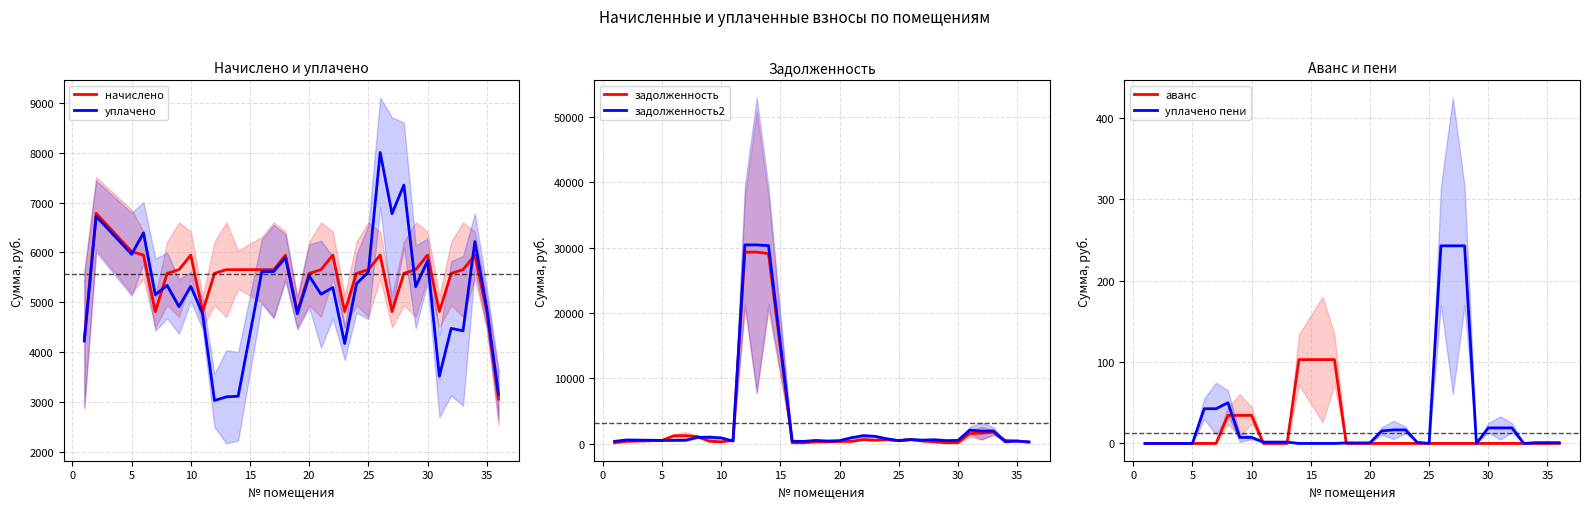

How many lines are shown in the chart?

6